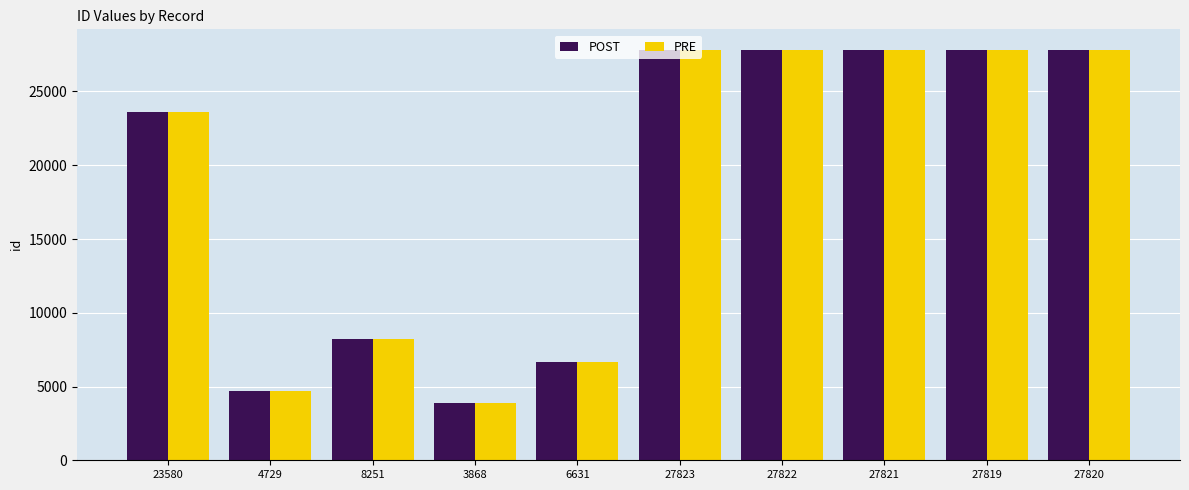

The POST series shows 2738 at 8251. True or false?

False